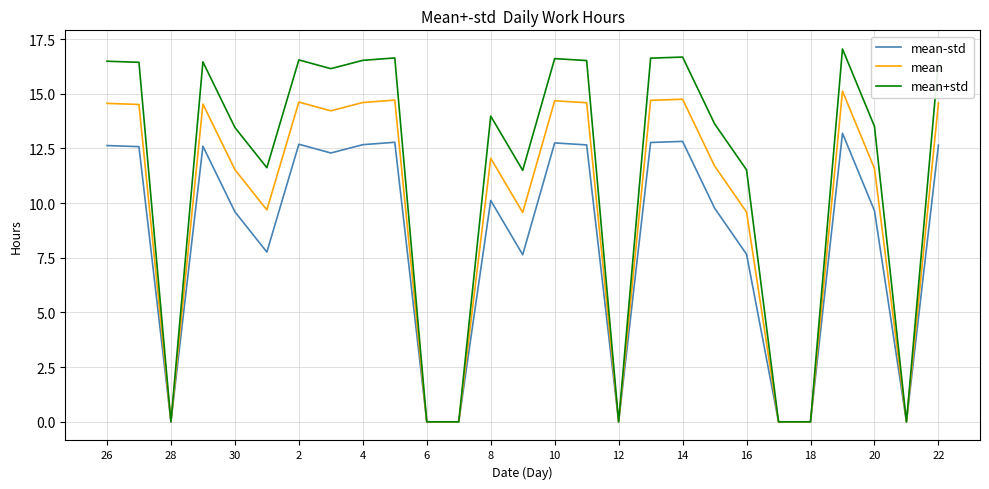

List the series in order of their overall mean, lowest first.

mean-std, mean, mean+std